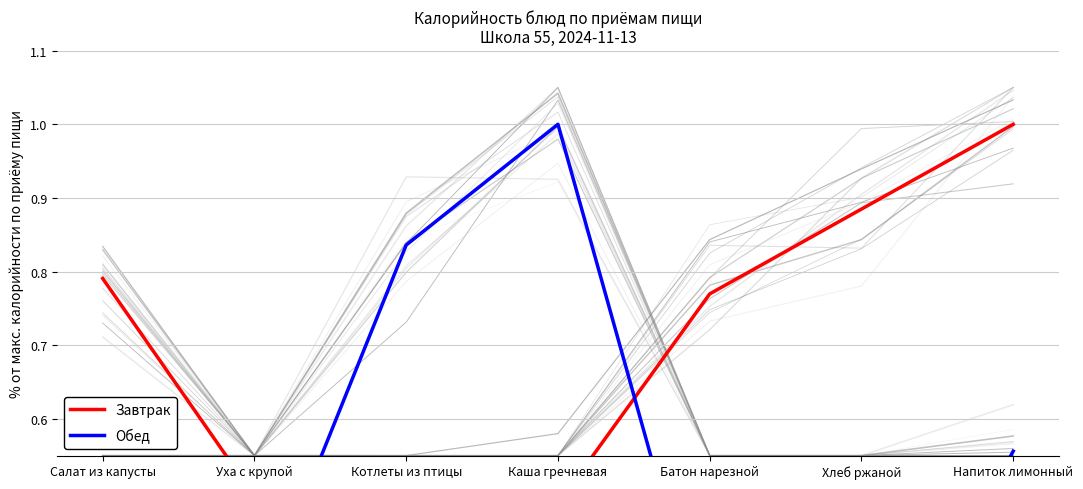

At which label is Обед closest to 0?

Хлеб ржаной